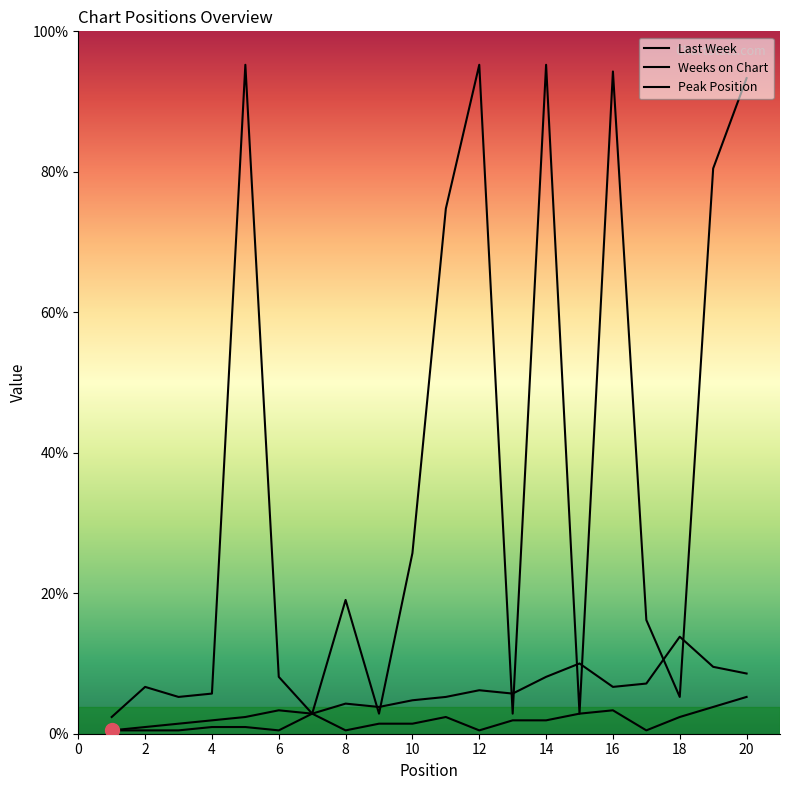

List the labels in order of Peak Position value, largest first.

20, 19, 16, 7, 15, 11, 18, 13, 14, 9, 10, 4, 5, 1, 2, 3, 6, 8, 12, 17